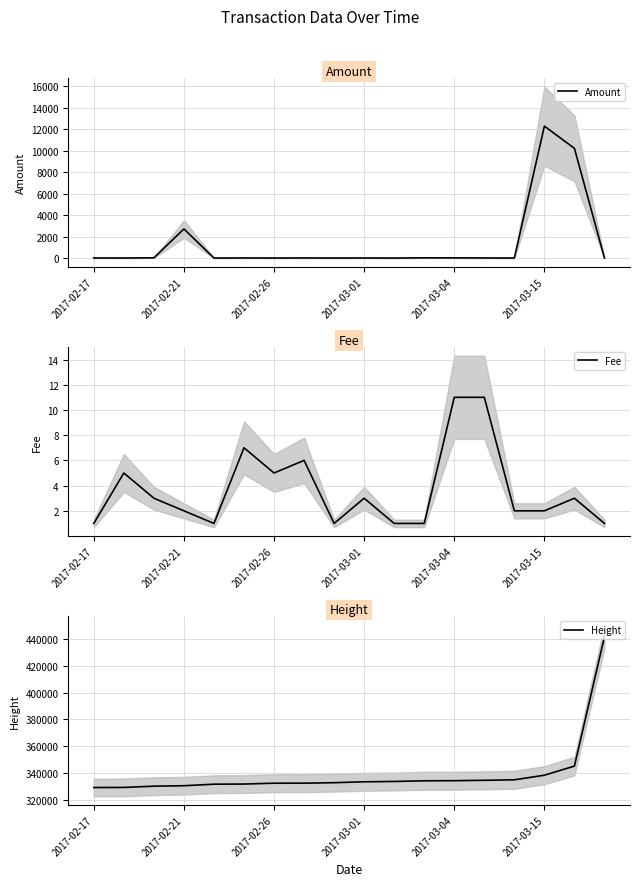

The value of Amount at 17 is 0.0. True or false?

True